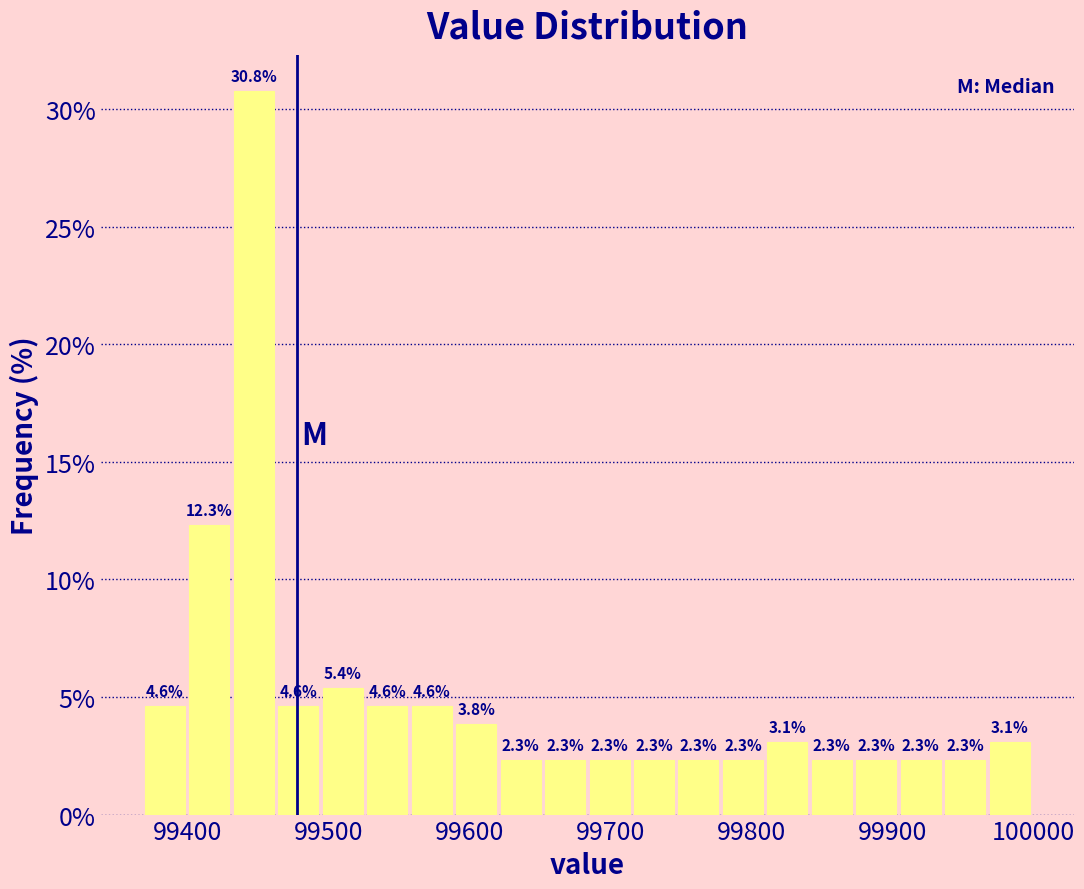

Read against the x-axis, roughly where is the centre of the tallest bar?

99450